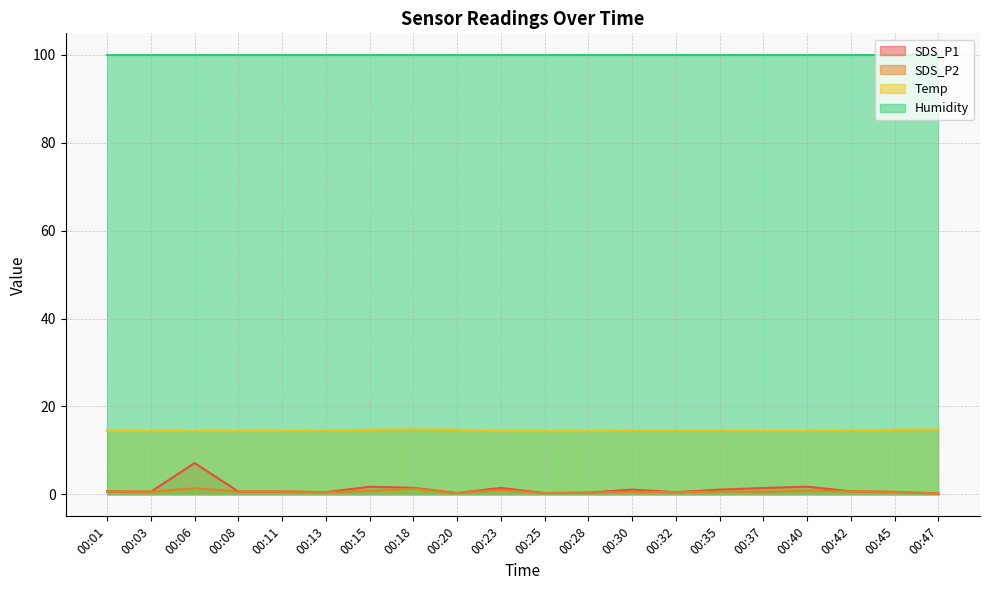

At which category is the sum across all series the highest?

00:06